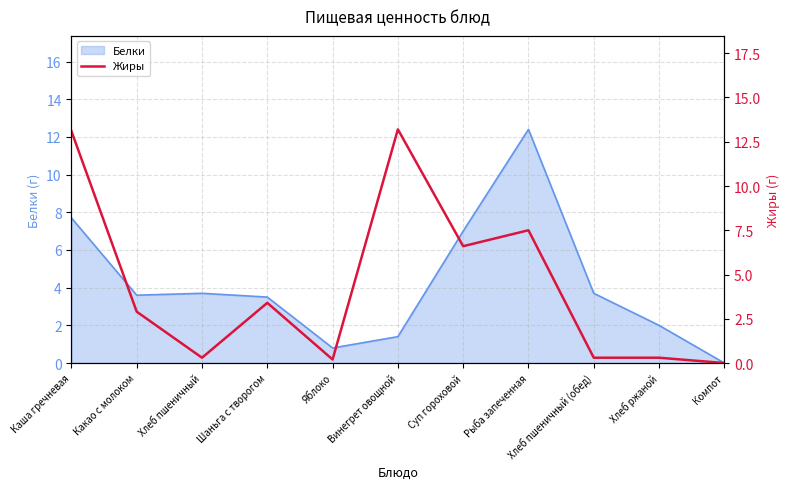

What is the label of the 11th point from the right?

Каша гречневая